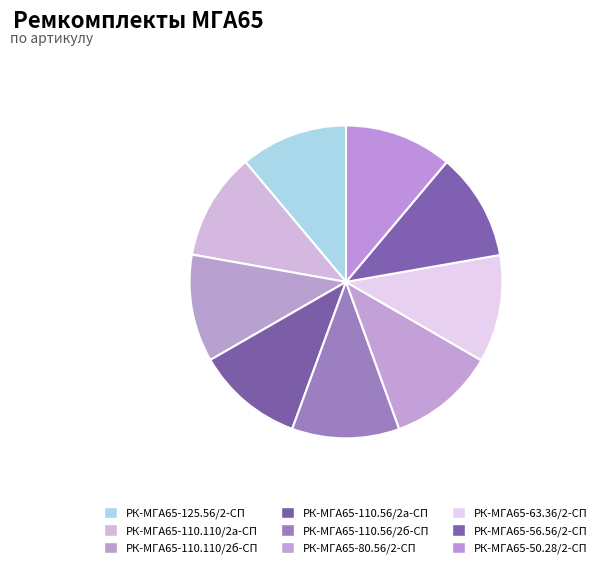

Rank the categories by value from highest to lowest.

РК-МГА65-50.28/2-СП, РК-МГА65-56.56/2-СП, РК-МГА65-63.36/2-СП, РК-МГА65-80.56/2-СП, РК-МГА65-110.56/2б-СП, РК-МГА65-110.56/2а-СП, РК-МГА65-110.110/2б-СП, РК-МГА65-110.110/2а-СП, РК-МГА65-125.56/2-СП